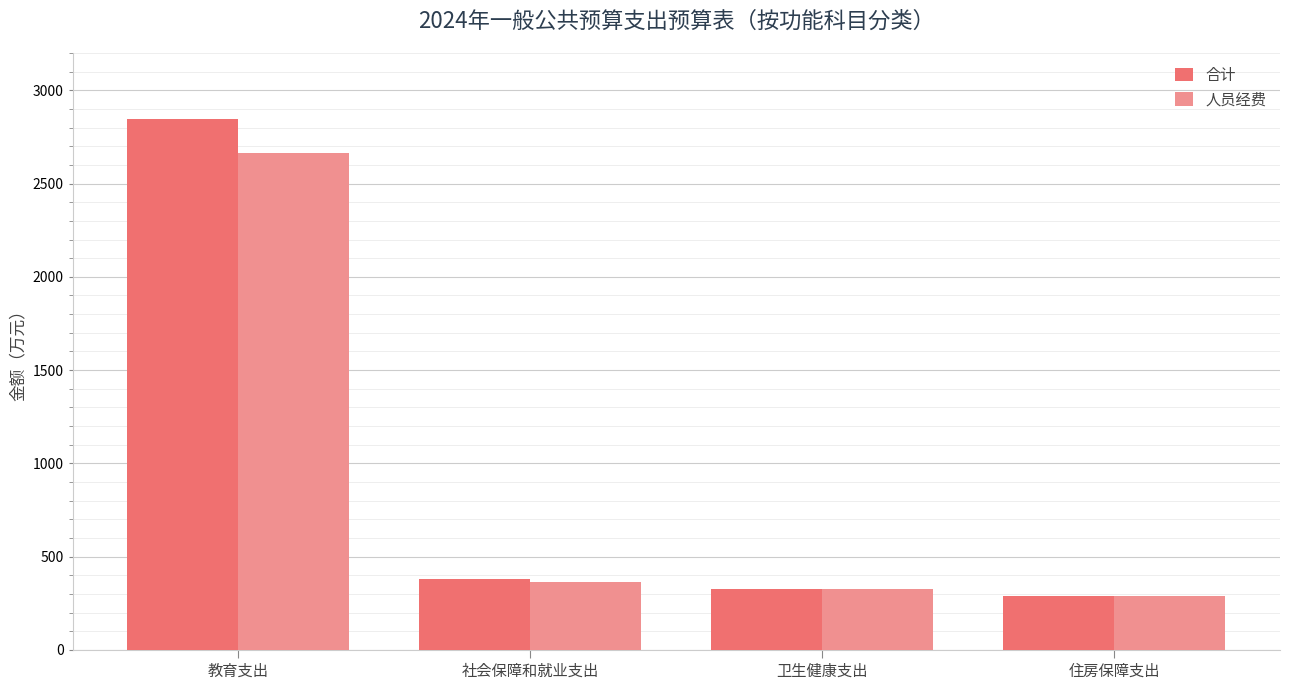

Rank the series by their maximum value, from lowest to highest.

人员经费, 合计